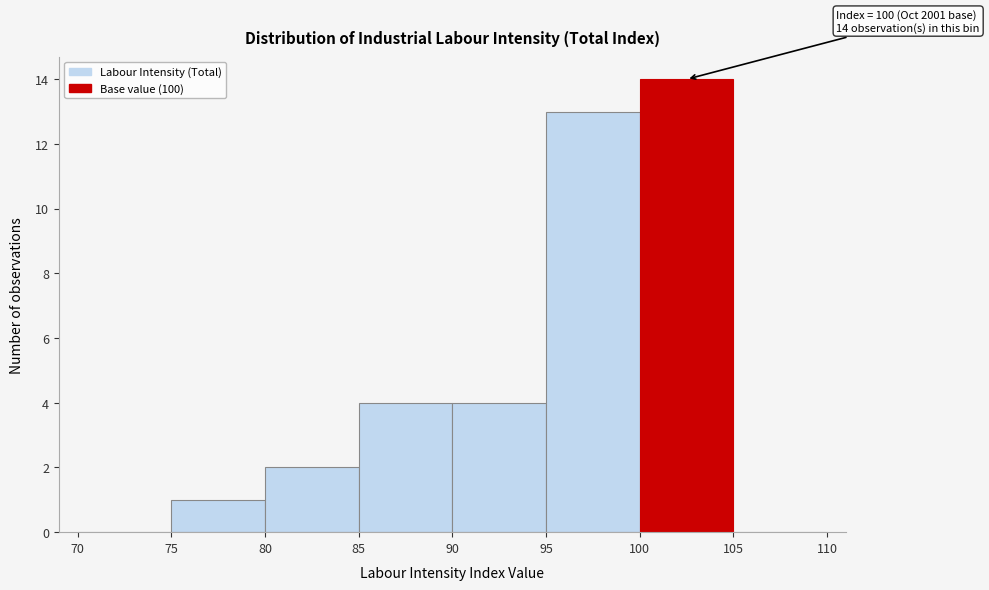

Over which range of the x-axis is the bar tallest?

100 to 105